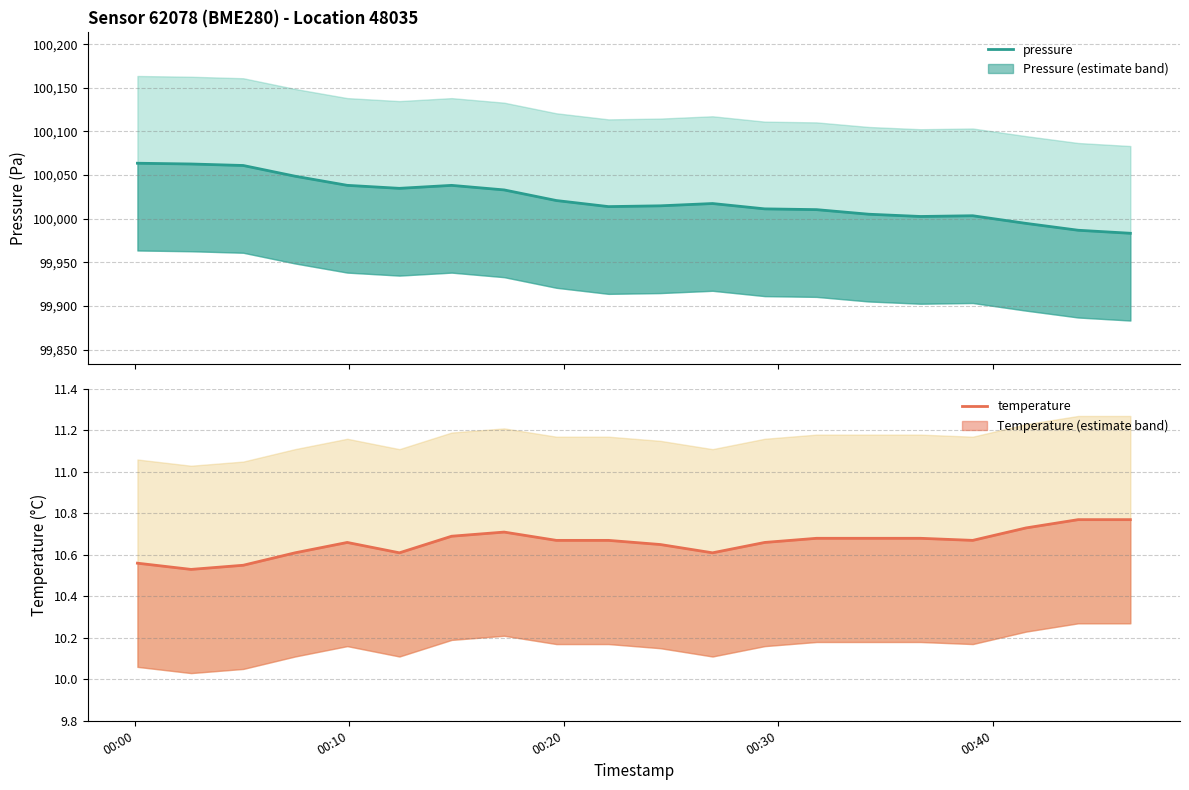

Count the temperature values in the range 10 to 11.

20